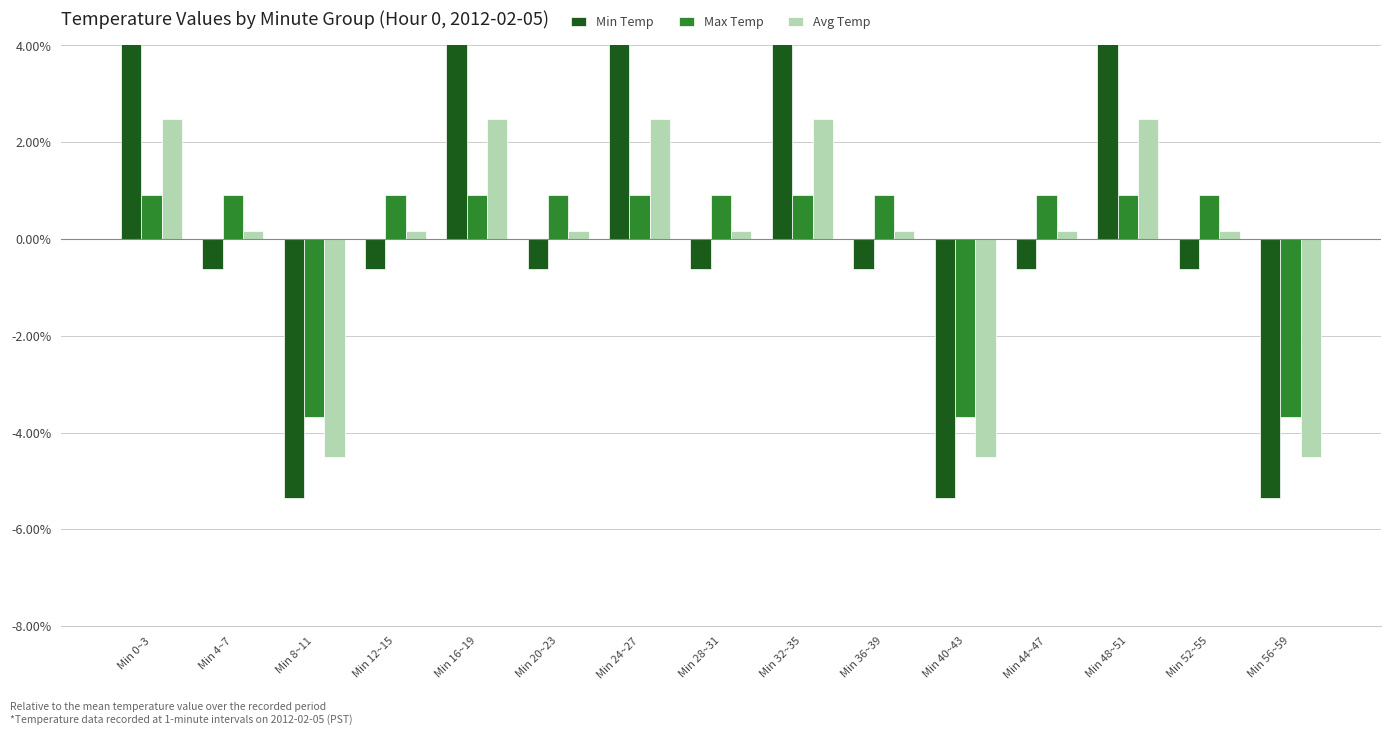

Is it true that Max Temp equals 0.0 at Min 0~3?

False